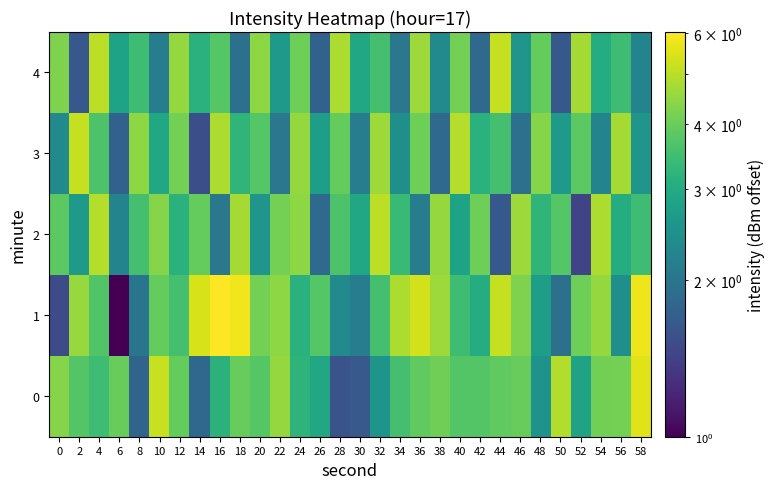

At 26, list the series in order from smallest to largest.

4, 2, 3, 0, 1